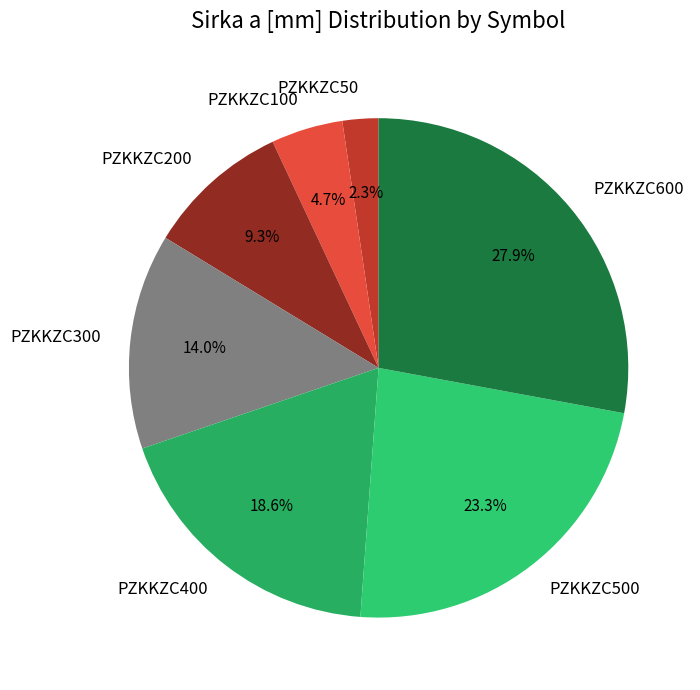

True or false: PZKKZC500 accounts for 16% of the total.

False